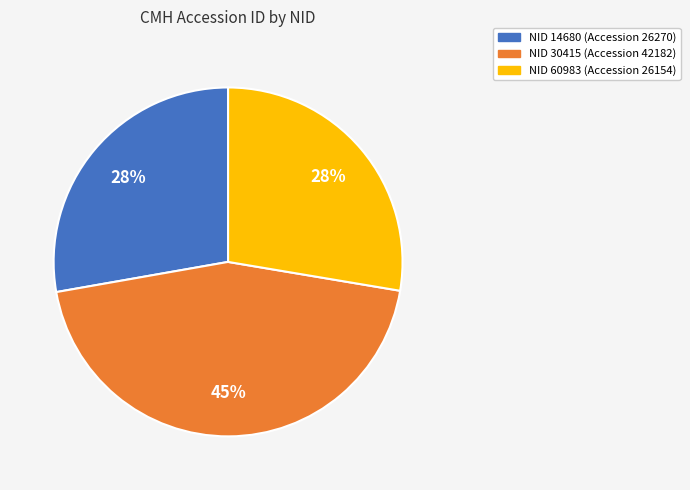

How many segments does this pie chart have?

3